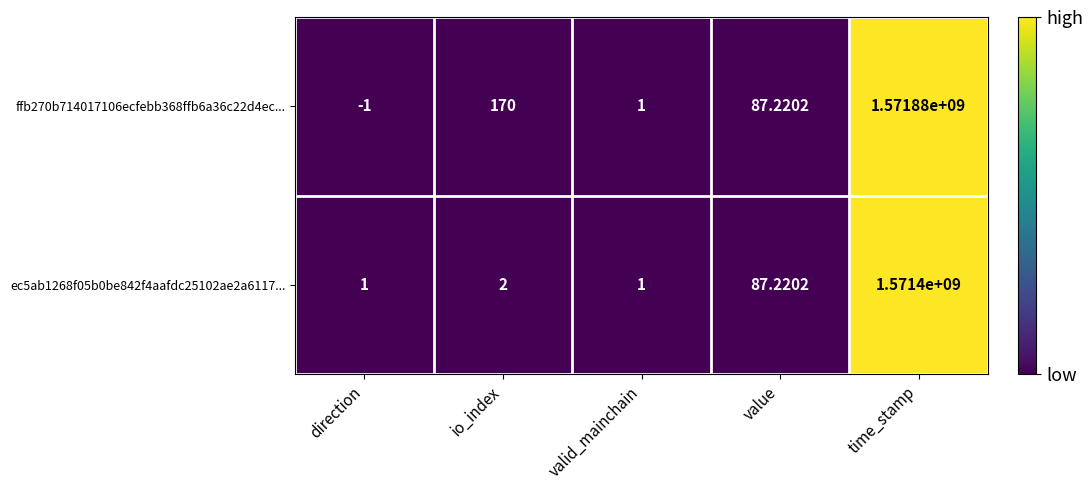

Where is ffb270b714017106ecfebb368ffb6a36c22d4ec... nearest to the value 785939999?

io_index